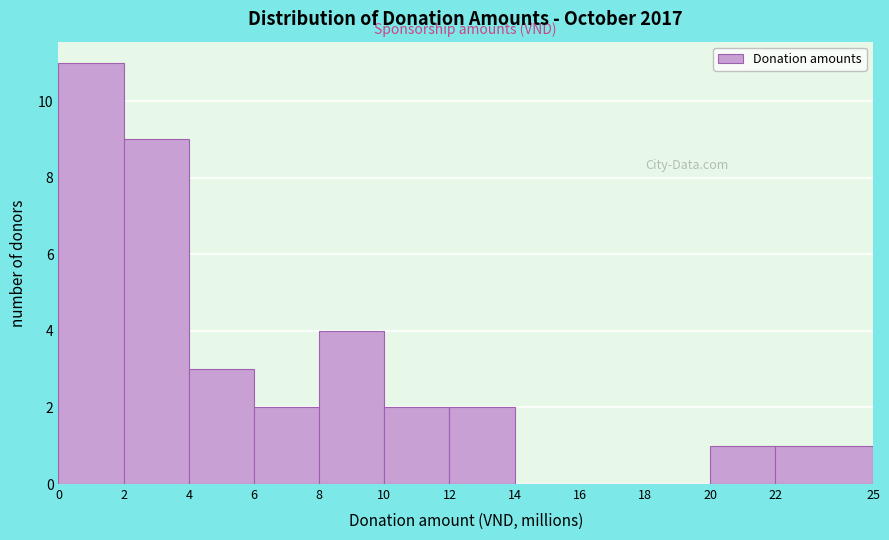

Which range on the x-axis has the tallest bar?

0 to 2